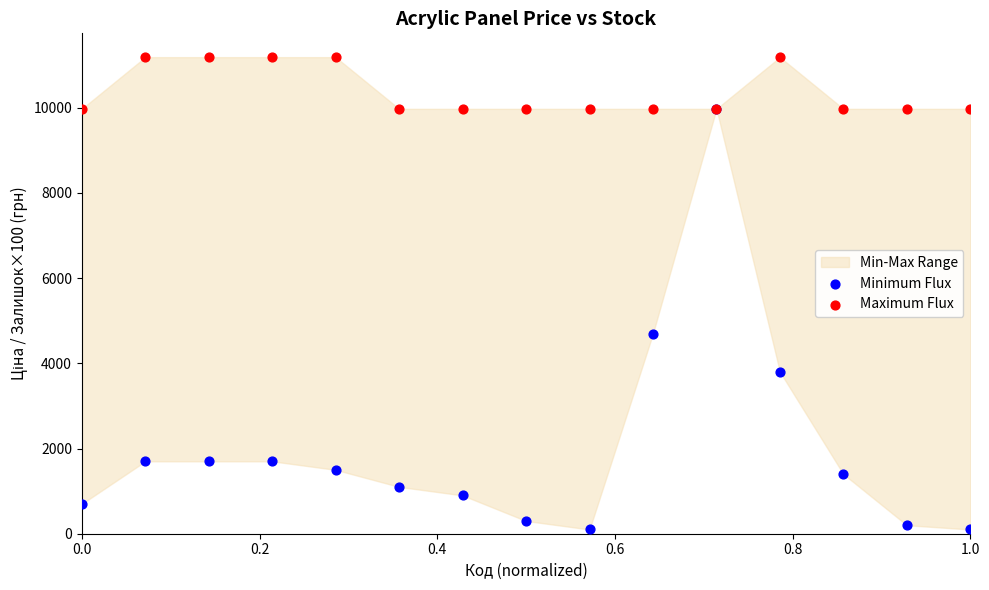

Across all series, what Y value is closest to 5644?

4700.0